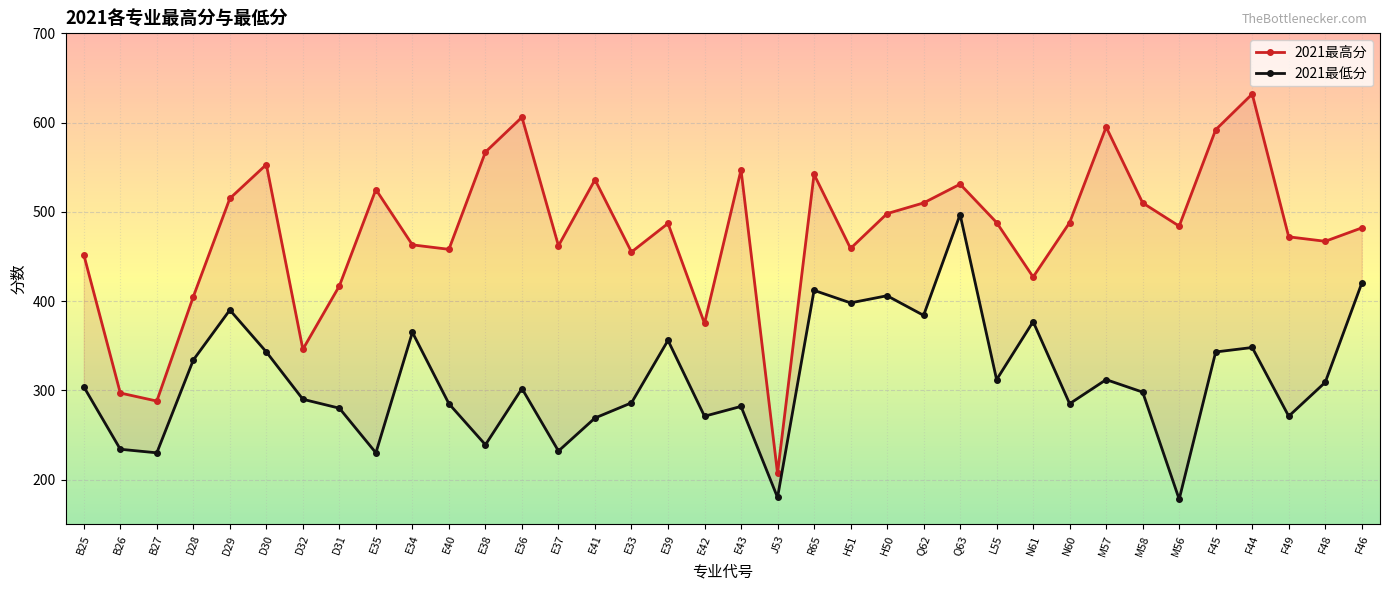

What is the value of the 2021最高分 point at the 3rd from the left?

288